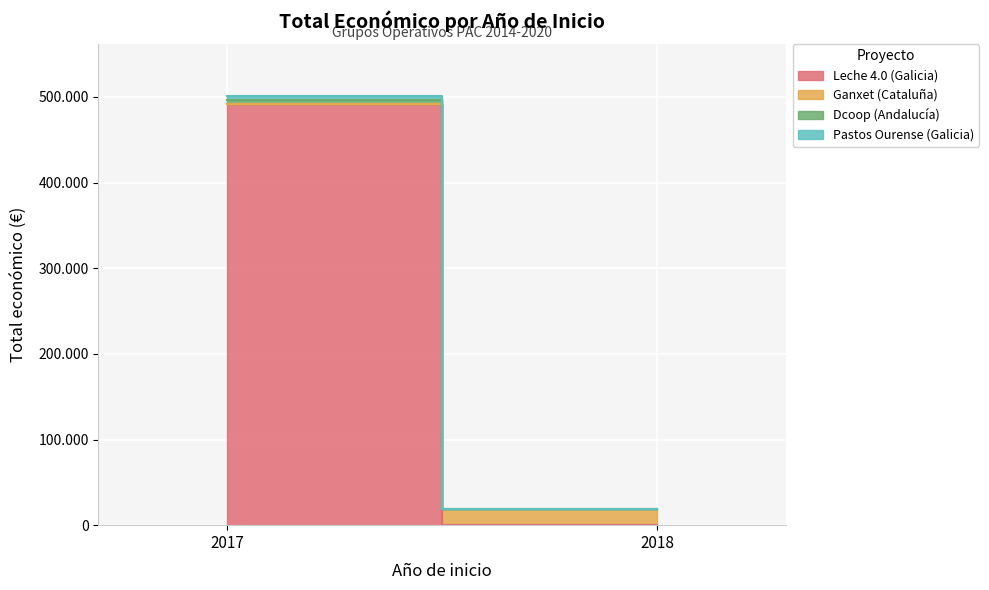

The value at 2018 is 9116. True or false?

False